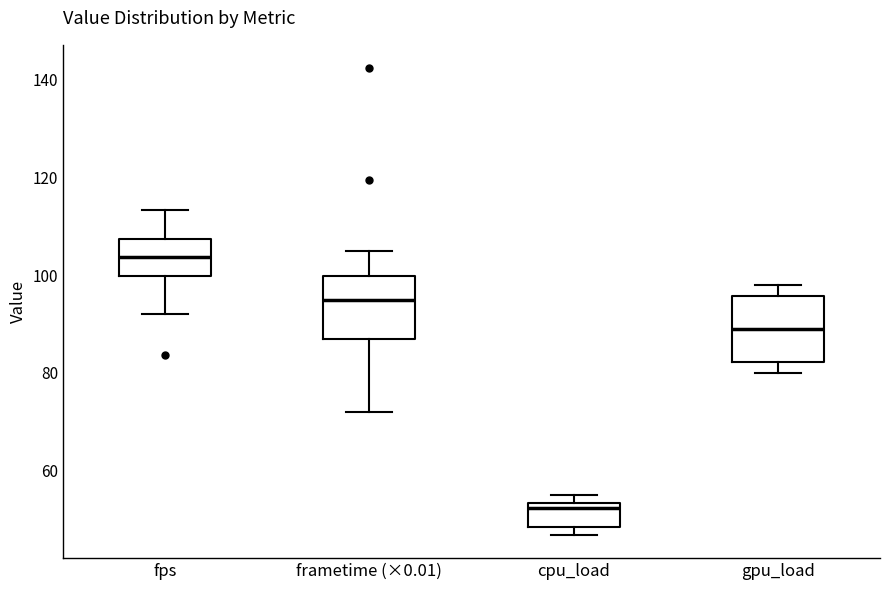

Reading left to right, transcribe this box plot: for each box, give where its median line is, the range the box spans, and where its two whiskers end, as read against the y-axis. The values are not printed on the chart, so give them approximately, as read against the axis.

fps: median 104, box 100 to 108, whiskers 92 to 114
frametime (×0.01): median 94, box 86 to 100, whiskers 72 to 104
cpu_load: median 52, box 48 to 54, whiskers 46 to 56
gpu_load: median 90, box 82 to 96, whiskers 80 to 98